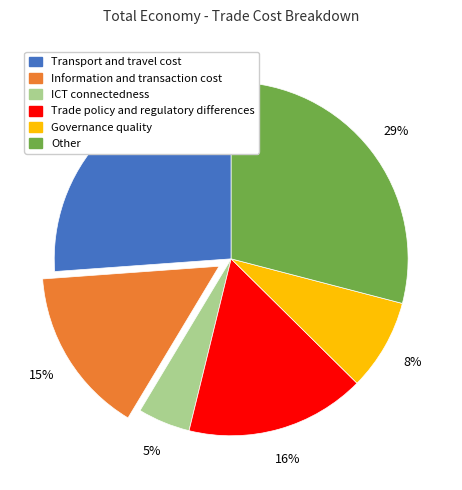

What percentage is the Transport and travel cost slice, to the nearest percent?

26%